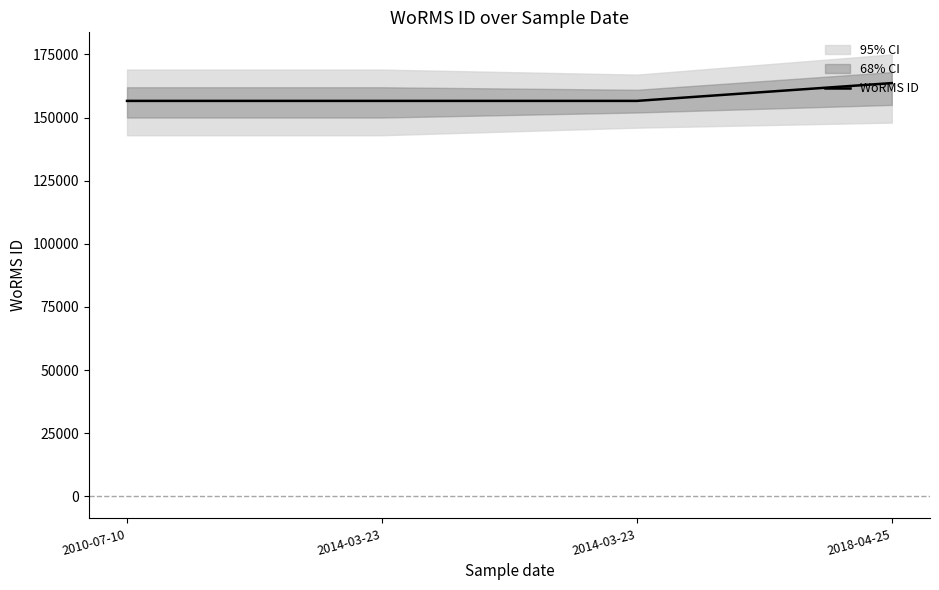

List the labels in order of value, smallest first.

2010-07-10, 2014-03-23, 2014-03-23, 2018-04-25